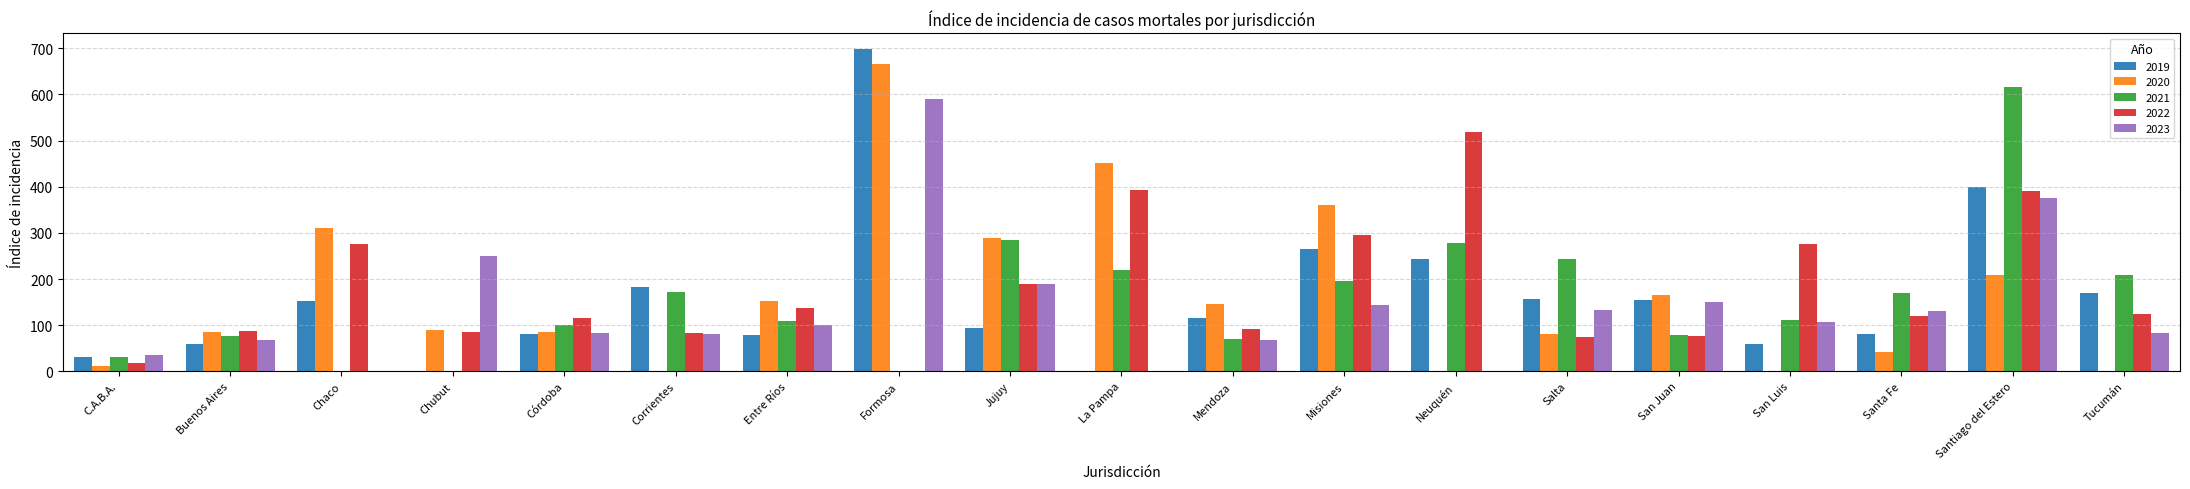

What is the sum of the 2021 values at Chubut and San Luis?

110.9